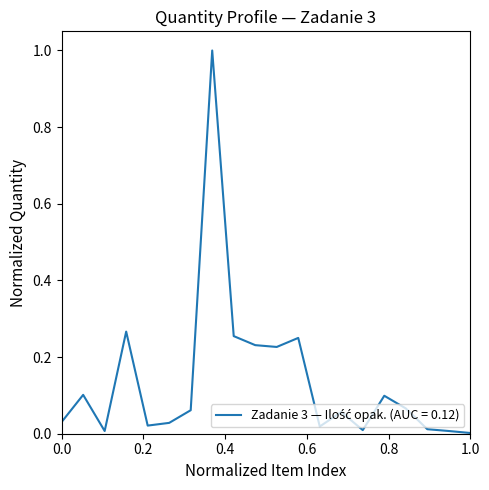

What is the greatest value displayed?

1.0